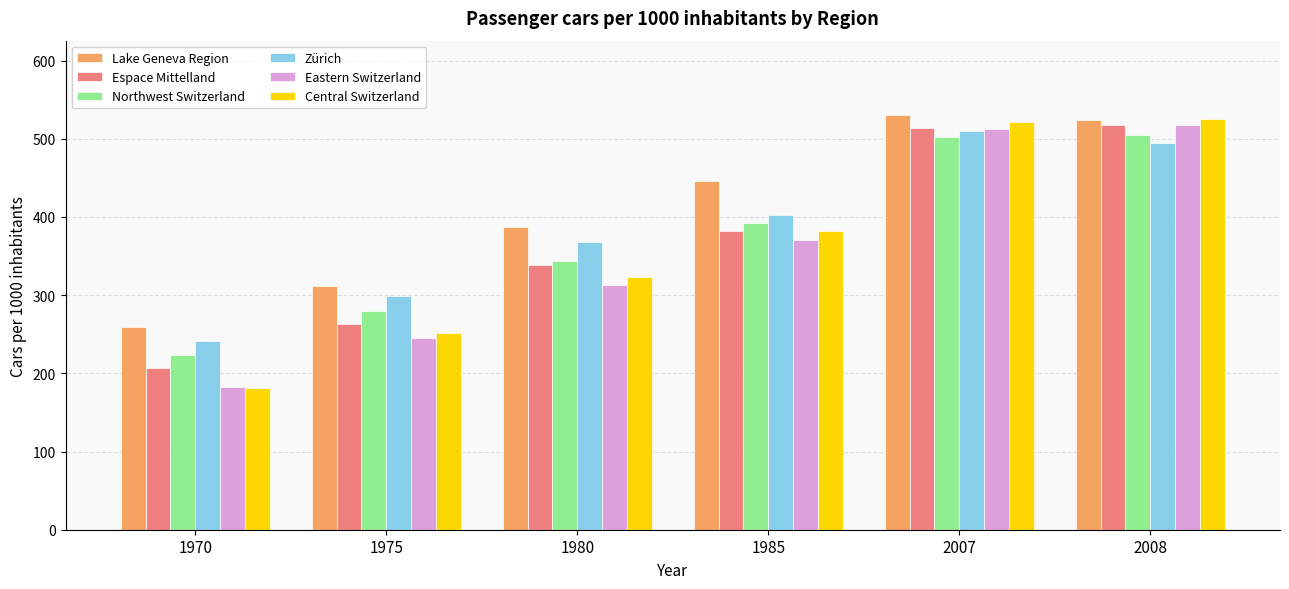

What is the smallest value displayed?

181.7